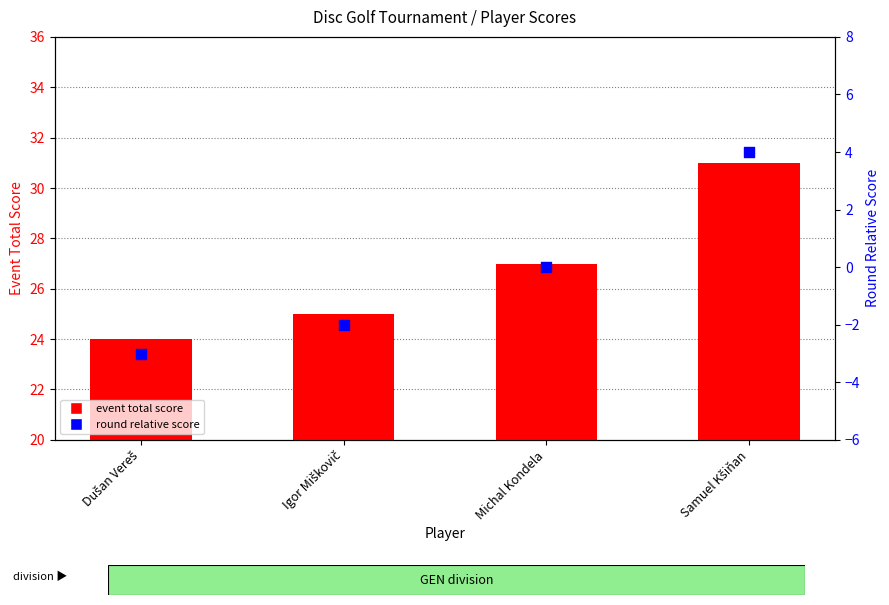

Is the value of event total score at Dušan Vereš greater than the value of round relative score at Dušan Vereš?

Yes